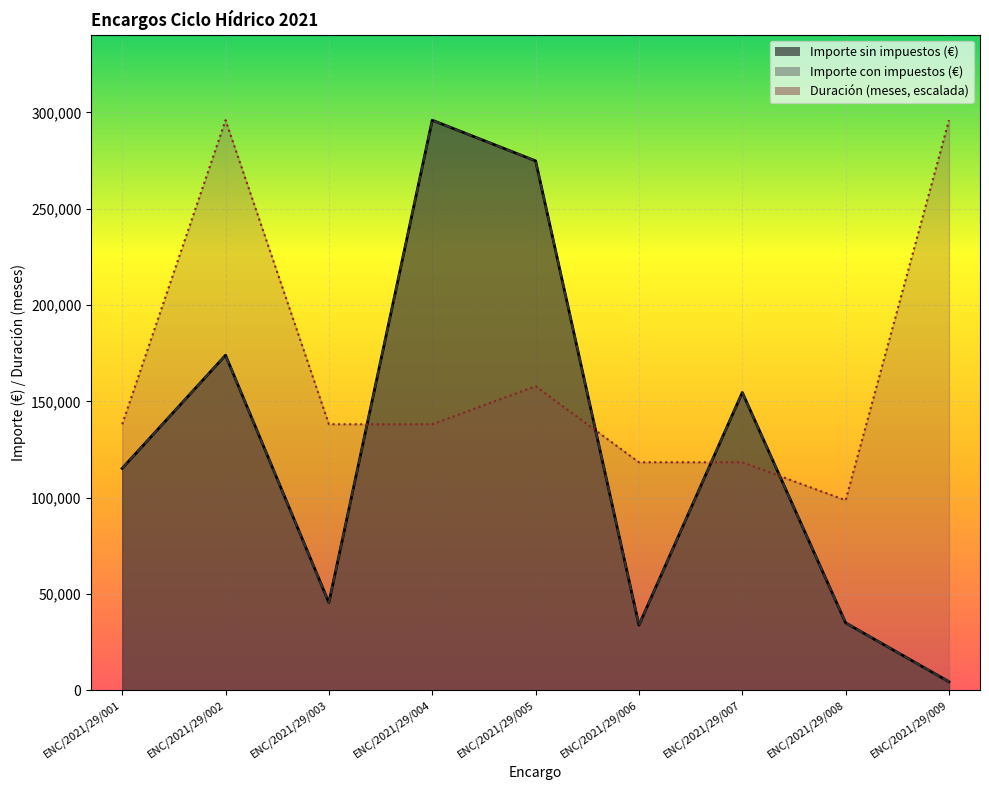

Is it true that Duración (meses) equals 172945.7 at ENC/2021/29/009?

False